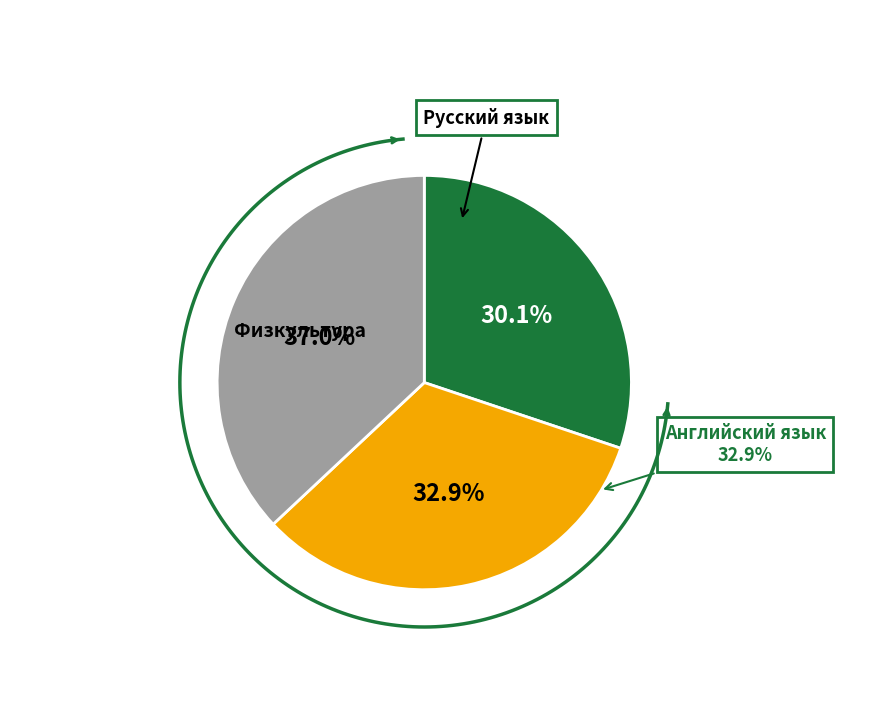

What percentage is the Физкультура slice, to the nearest percent?

37%